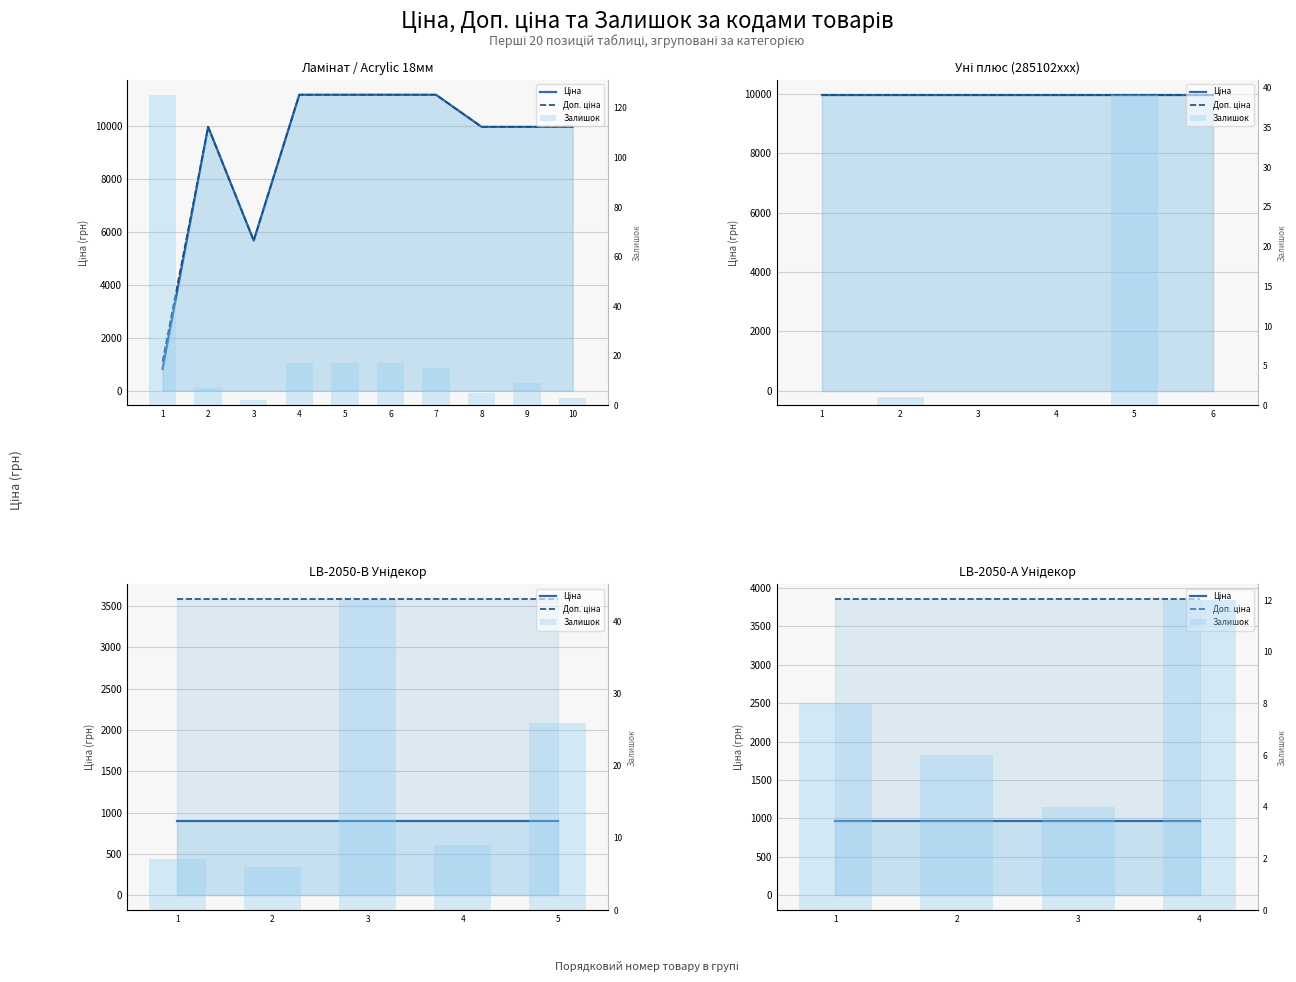

Rank the series by their average value, from highest to lowest.

Доп. ціна, Ціна, Залишок